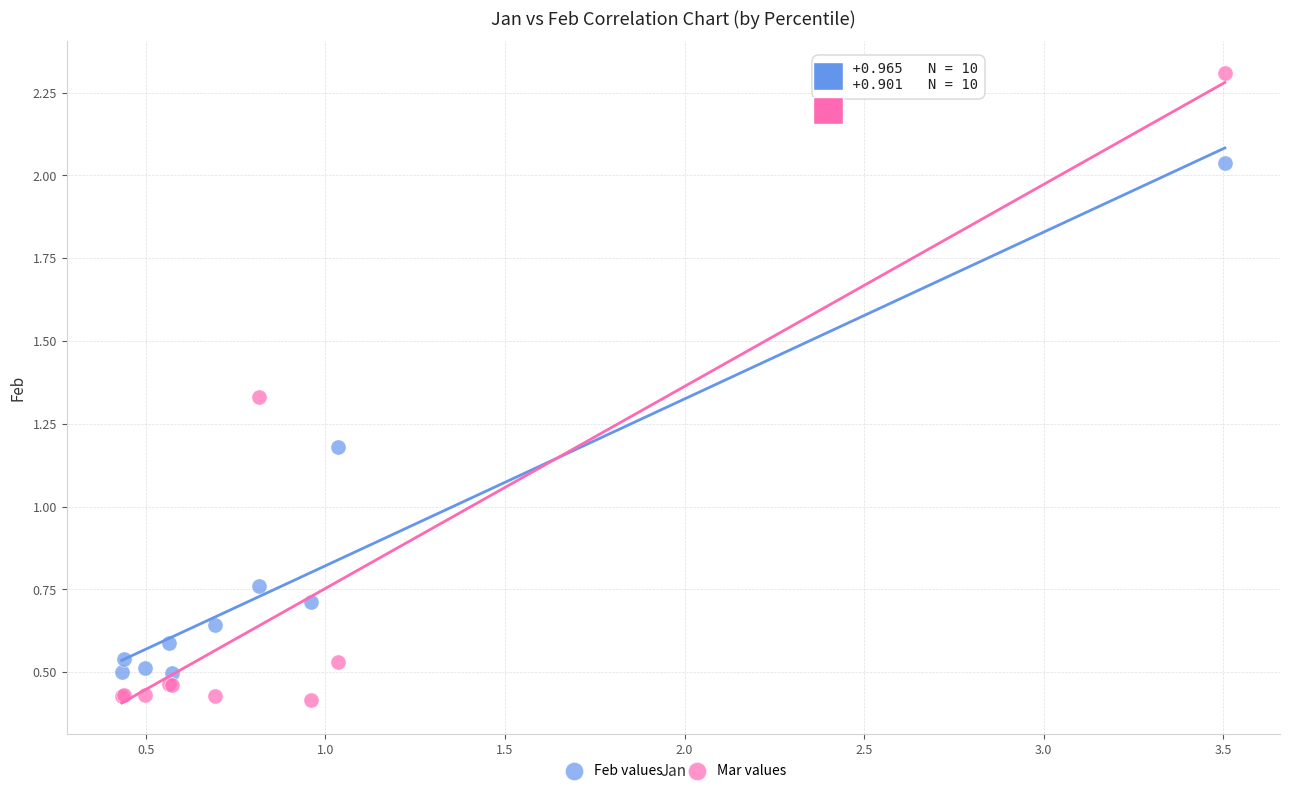

Which series reaches the maximum Y coordinate?

Mar values